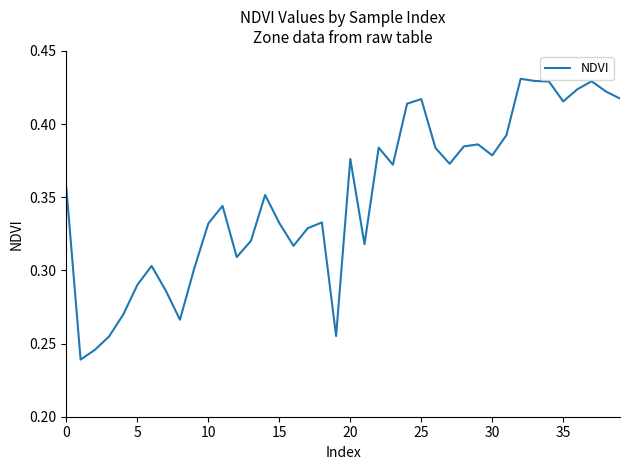

Is this an area chart (filled region under the line)?

No